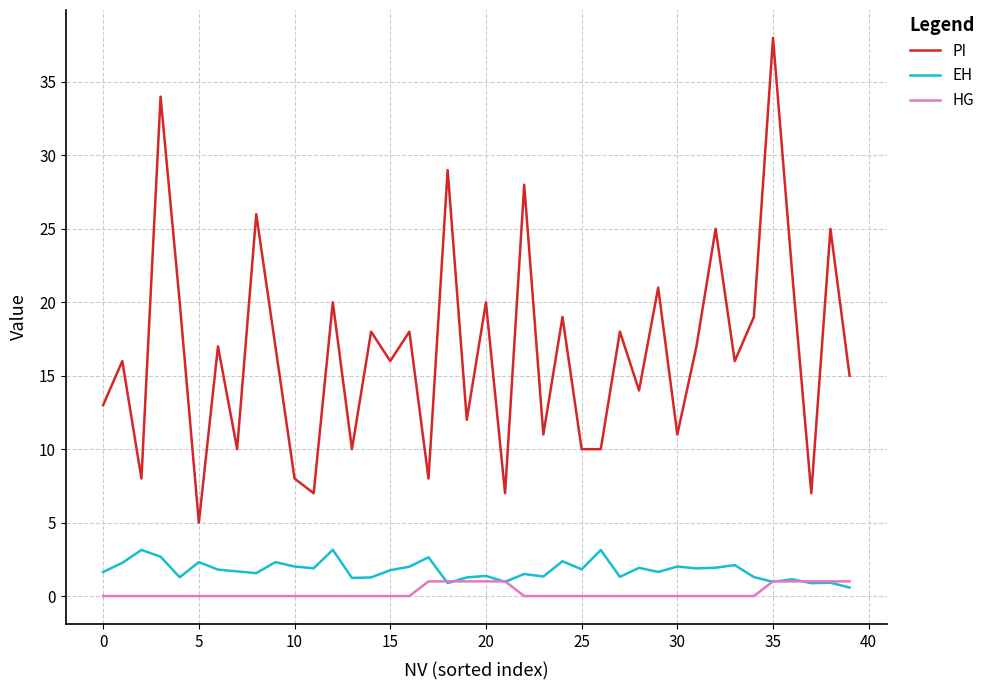

Which series has the largest total across all categories?

PI